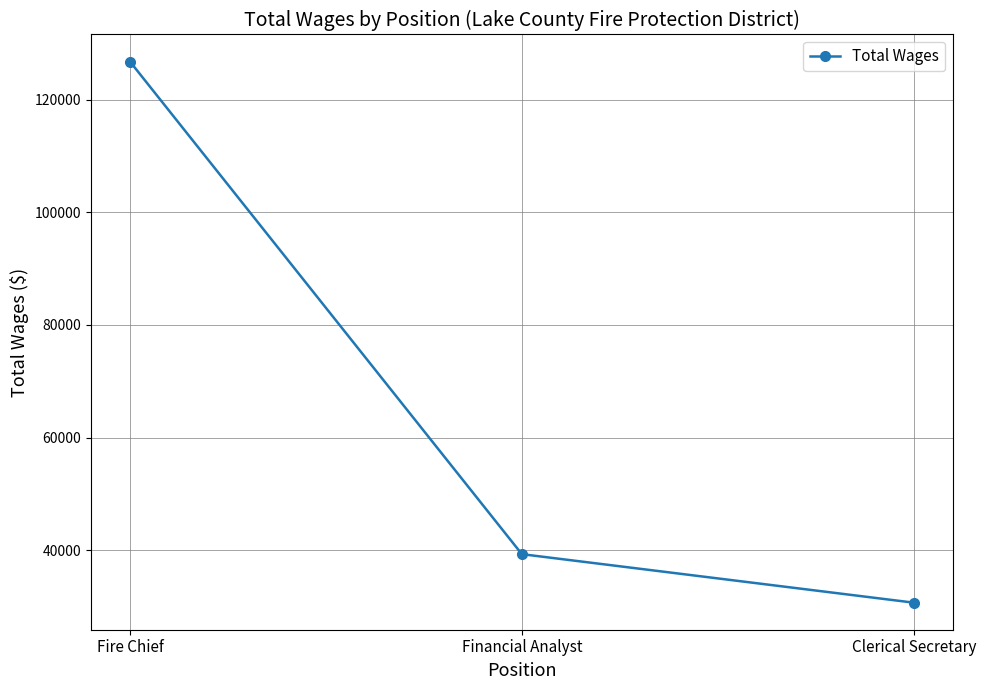

The value at Fire Chief is 126738. True or false?

True